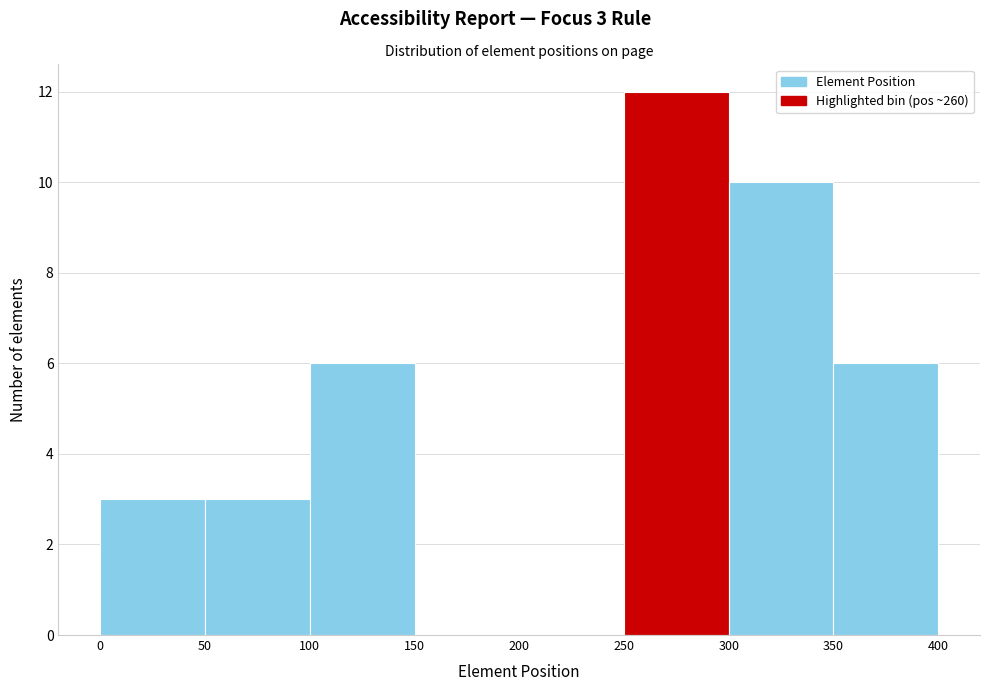

Over which range of the x-axis is the bar tallest?

250 to 300